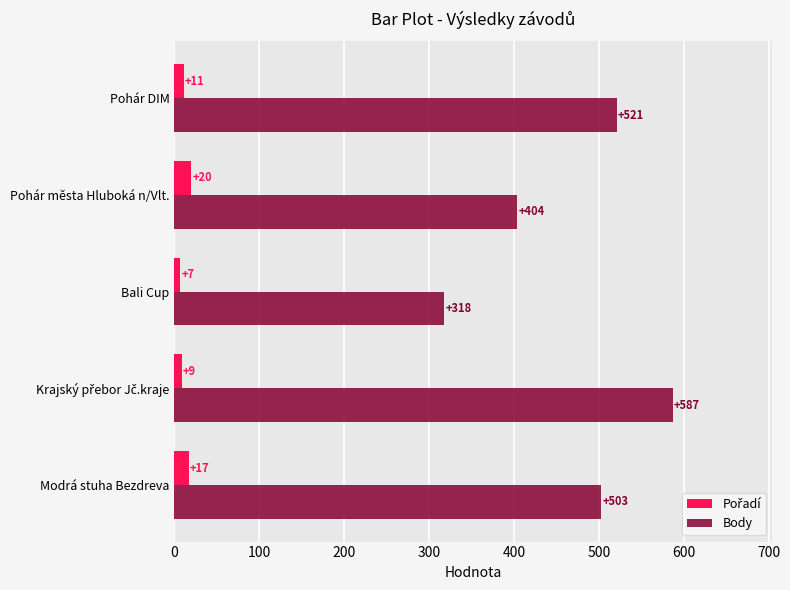

What is the smallest value displayed?

7